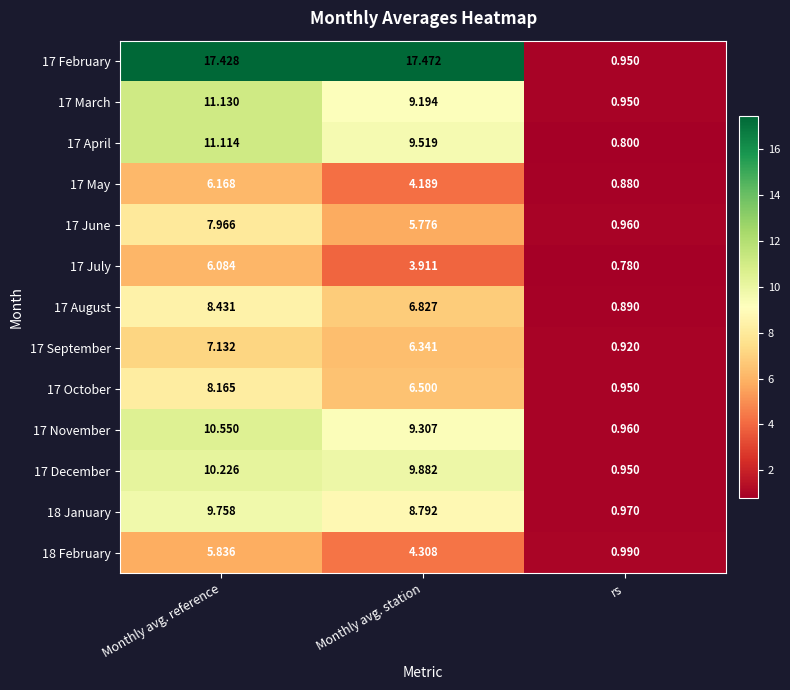

Is the value of 17 May at rs greater than the value of 17 June at Monthly avg. station?

No